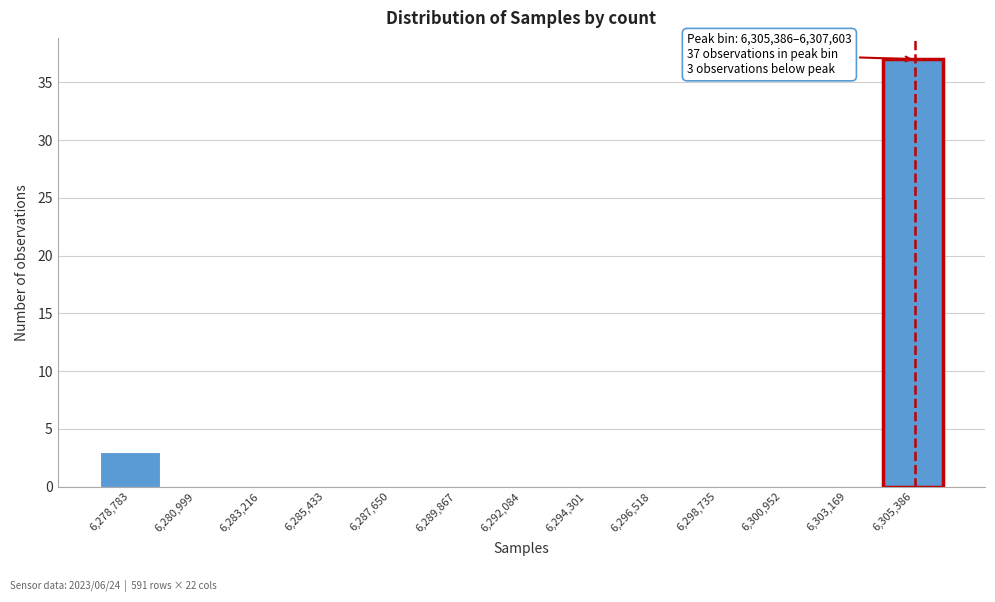

Reading right to left, list all the values displayed in this chart.

6,305,386=37	6,303,169=0	6,300,952=0	6,298,735=0	6,296,518=0	6,294,301=0	6,292,084=0	6,289,867=0	6,287,650=0	6,285,433=0	6,283,216=0	6,280,999=0	6,278,783=3